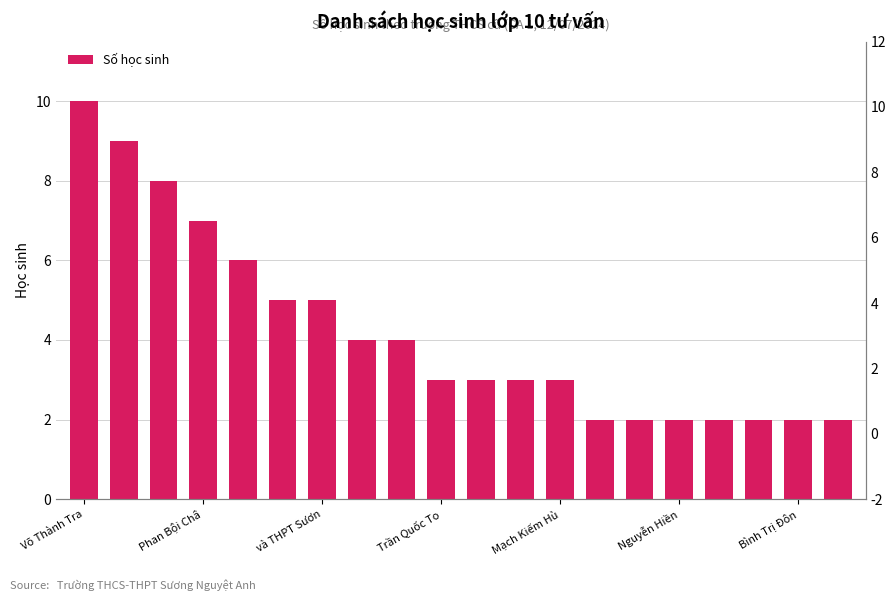

Where does the data first go above 3?

Võ Thành Tra